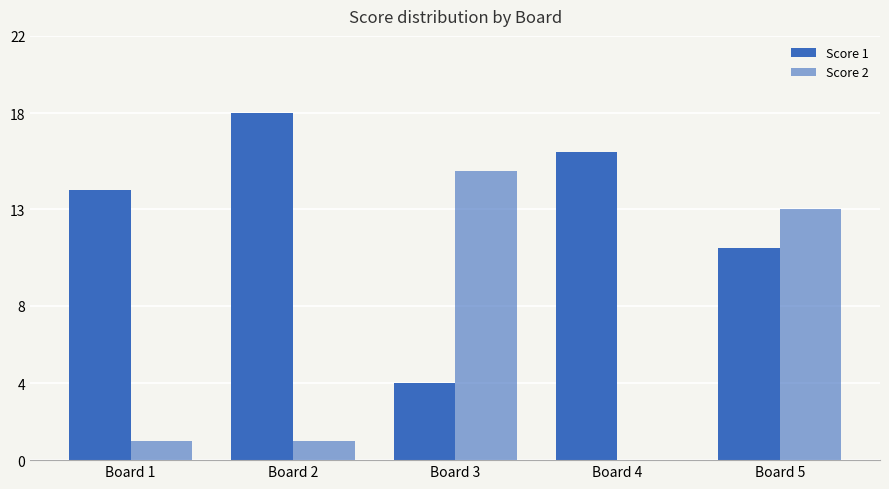

Are the bars horizontal?

No